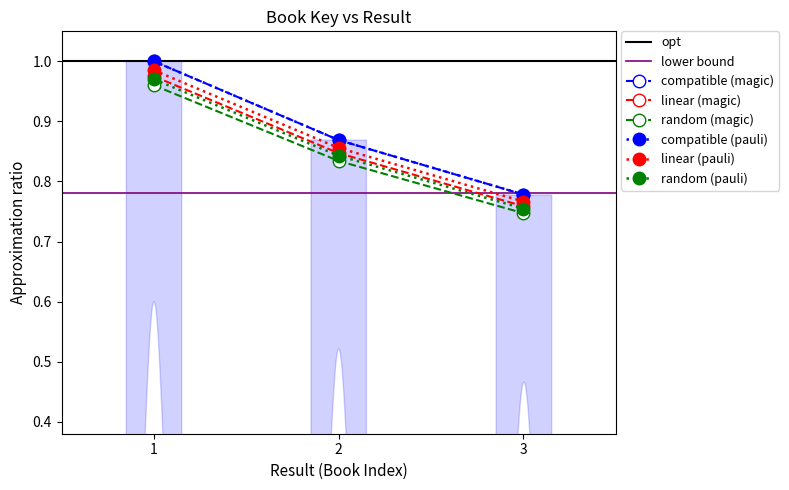

Where is the data nearest to the value 0?

3